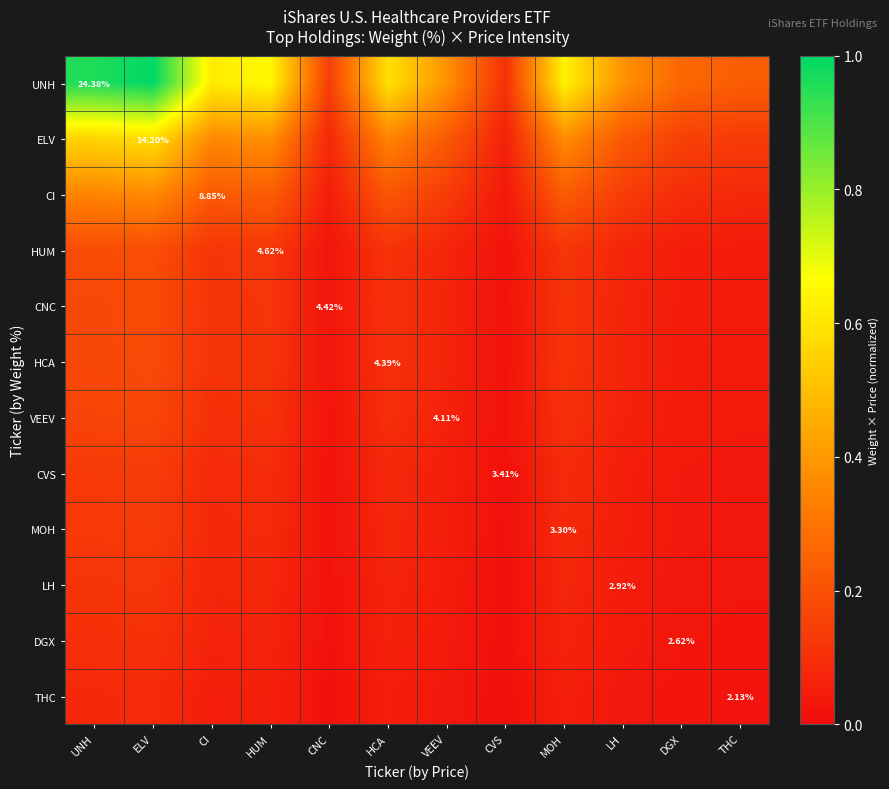

The value of THC at MOH is 0.0. True or false?

False